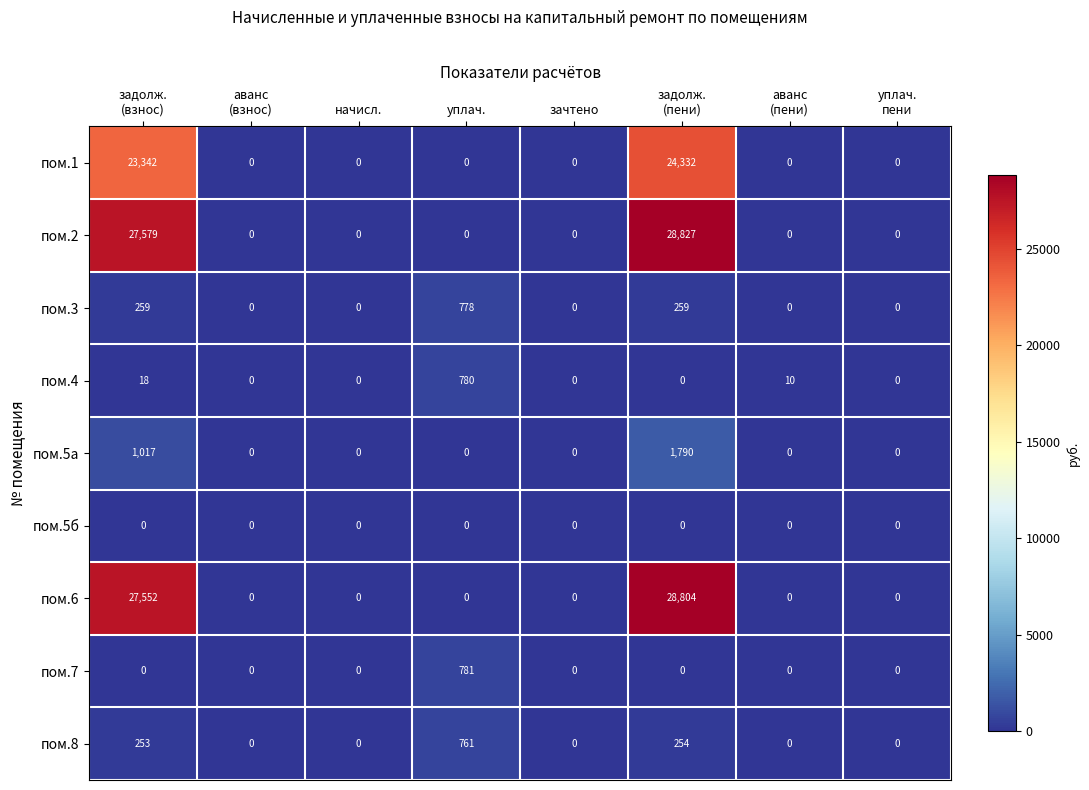

What is the sum of all пом.3 values?

1296